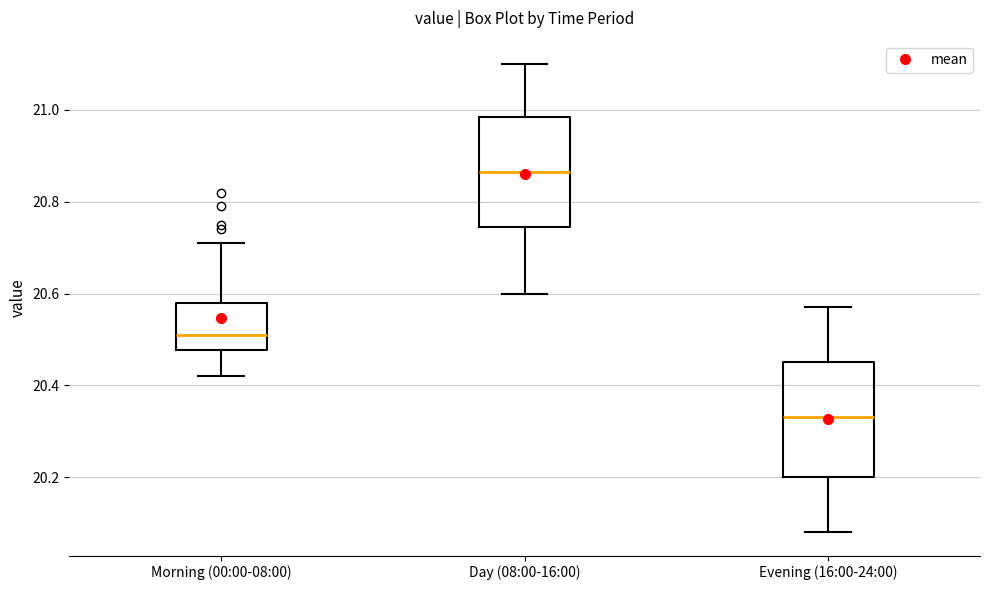

Which box's median line is the highest?

Day (08:00-16:00)